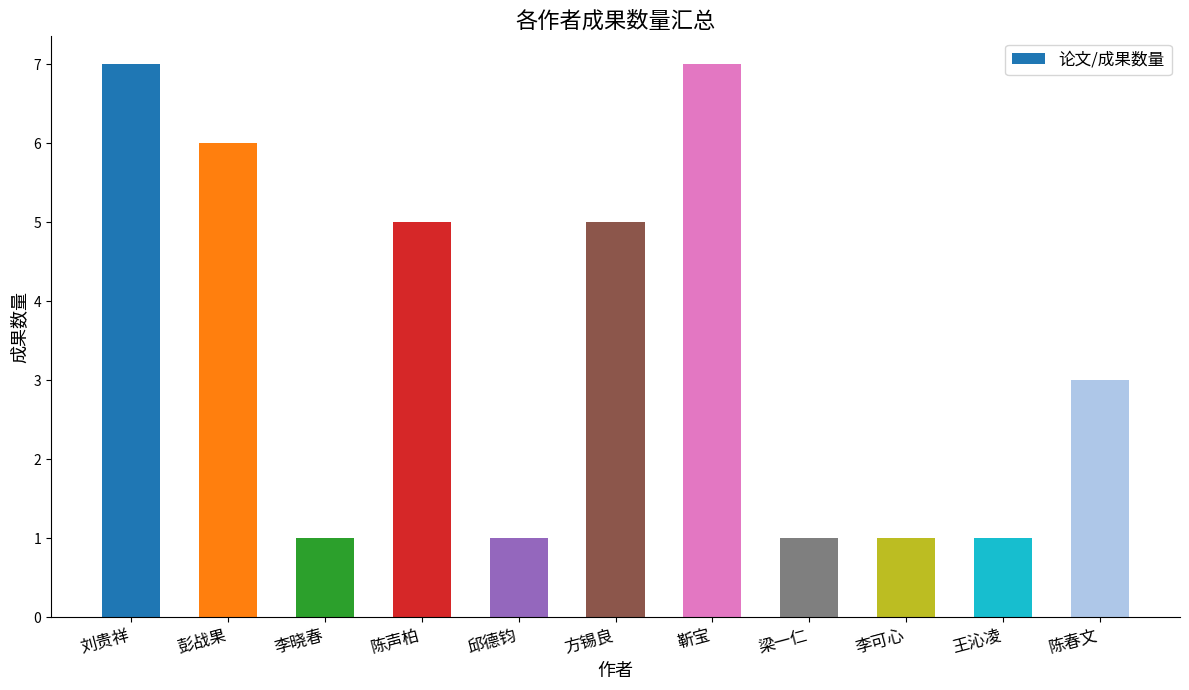

Reading left to right, what are all the values shown in this chart?

刘贵祥=7	彭战果=6	李晓春=1	陈声柏=5	邱德钧=1	方锡良=5	靳宝=7	梁一仁=1	李可心=1	王沁凌=1	陈春文=3